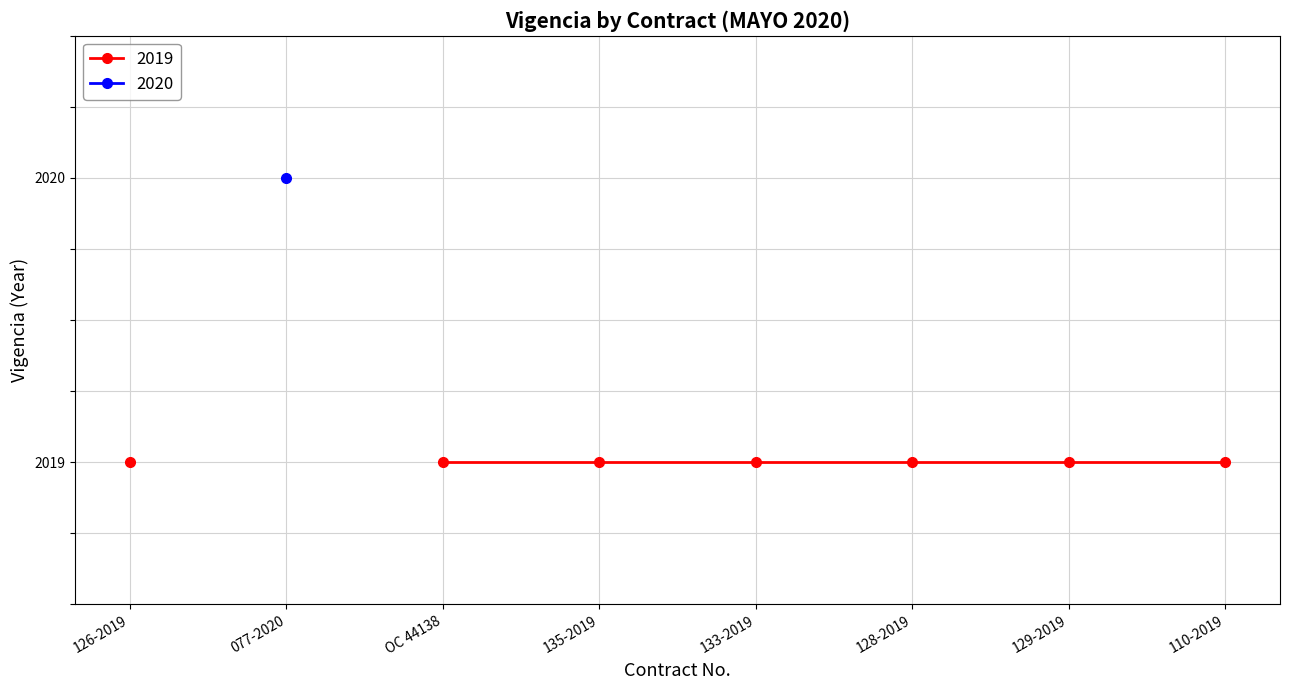

Is the value of 2019 at OC 44138 greater than the value of 2020 at 126-2019?

No